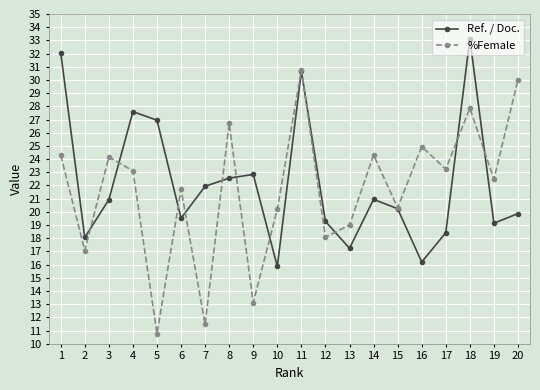

What is the total value across all series at 12?

37.4